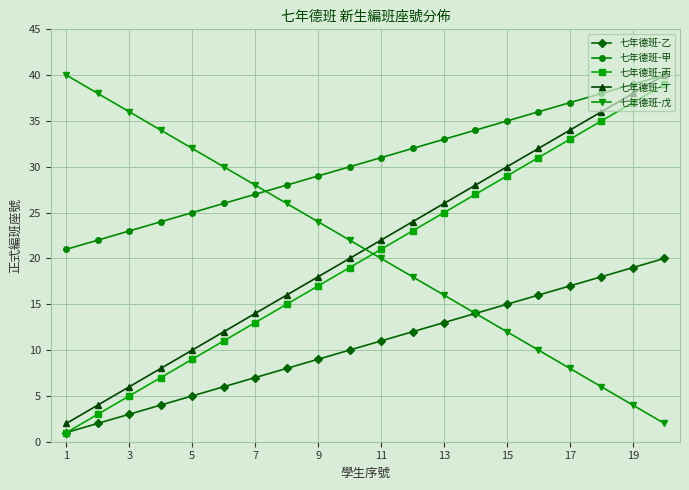

How many lines are shown in the chart?

5